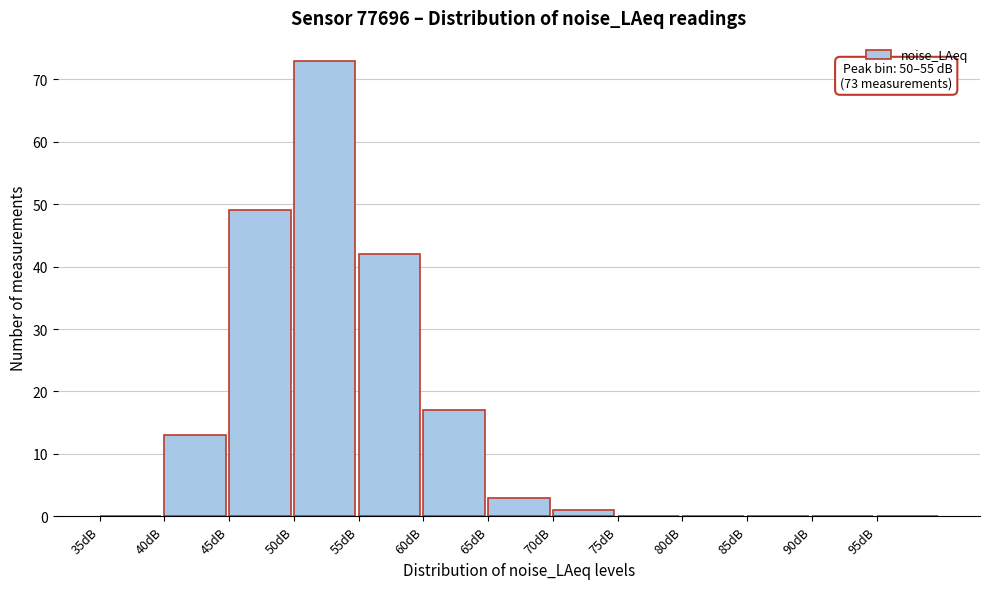

Over which range of the x-axis is the bar tallest?

50 to 55